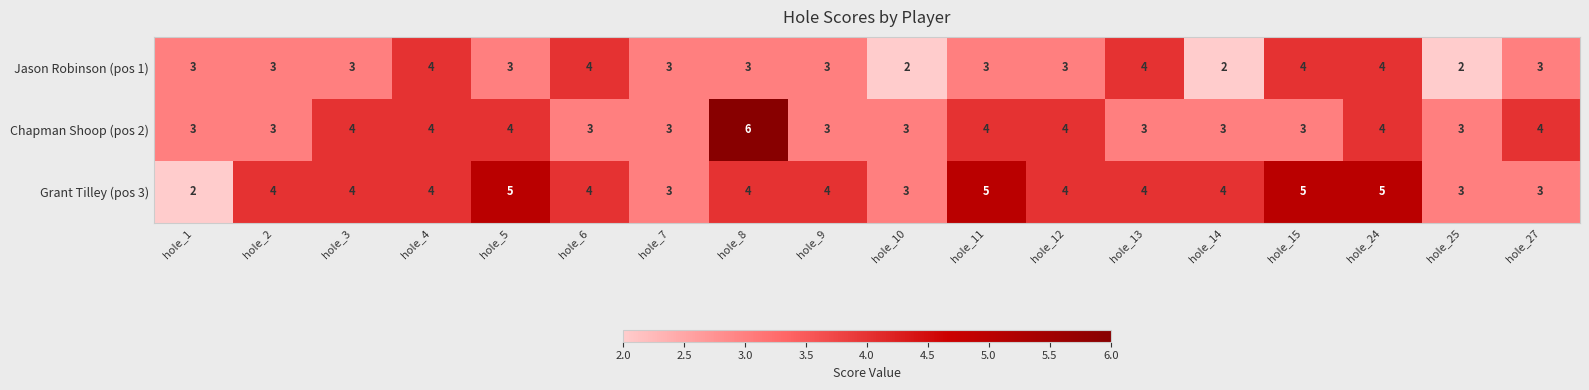

List the series in order of their peak value, highest first.

Chapman Shoop (pos 2), Grant Tilley (pos 3), Jason Robinson (pos 1)